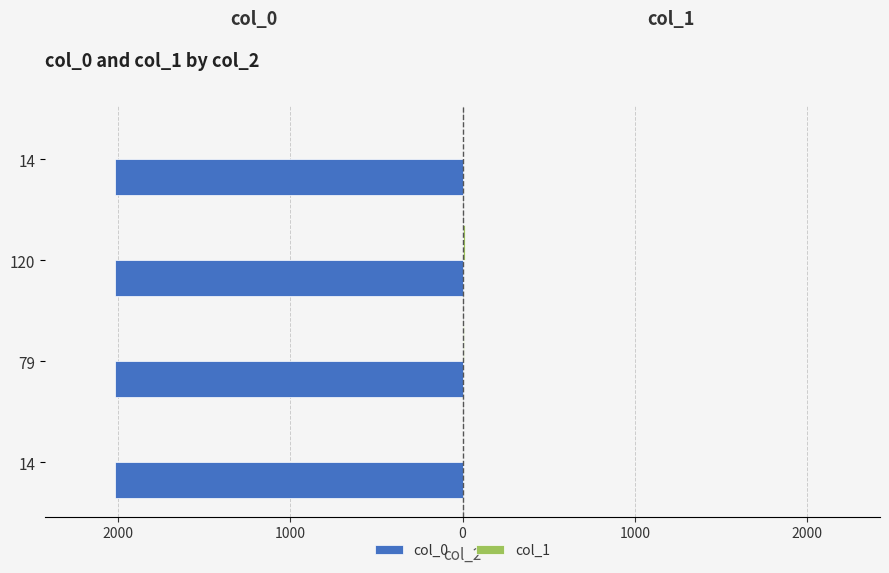

What is the difference between the maximum and second lowest values in the col_1 series?

7.5